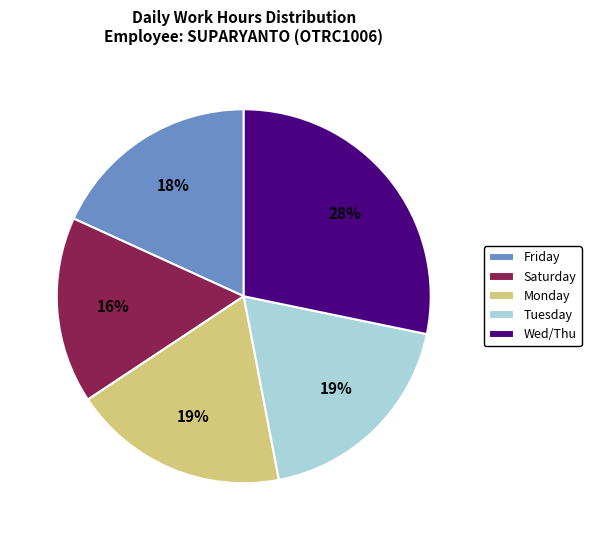

Approximately how many times larger is the value at Monday compared to Wed/Thu?

0.7